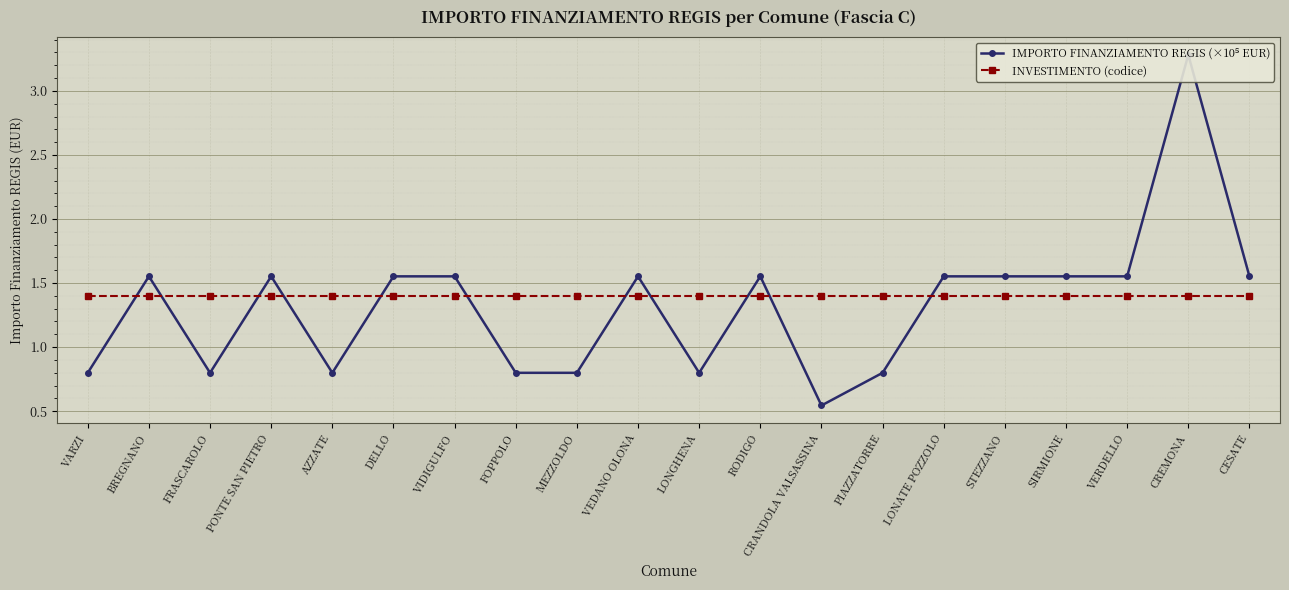

How many lines are shown in the chart?

2